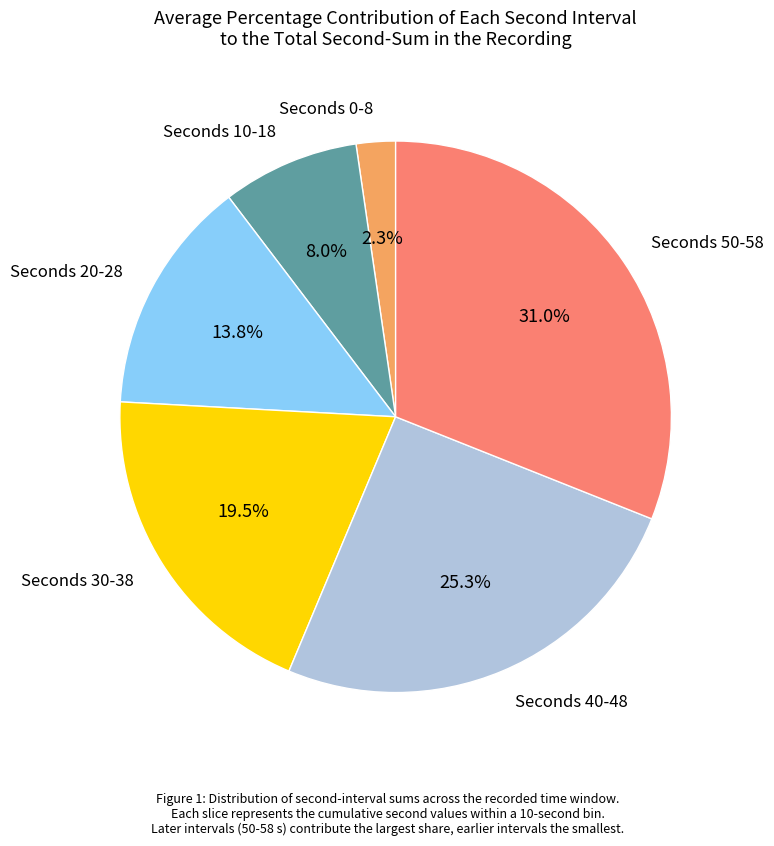

What is the ratio of the value at Seconds 40-48 to the value at Seconds 0-8?

11.0